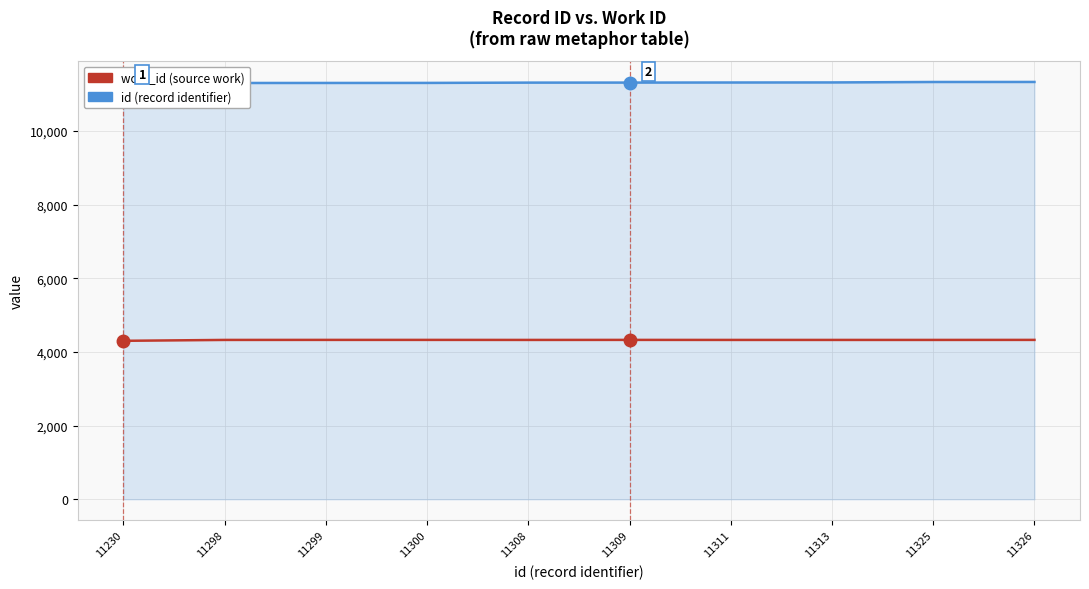

What are all the series names shown in the legend?

id (record identifier), work_id (source work)